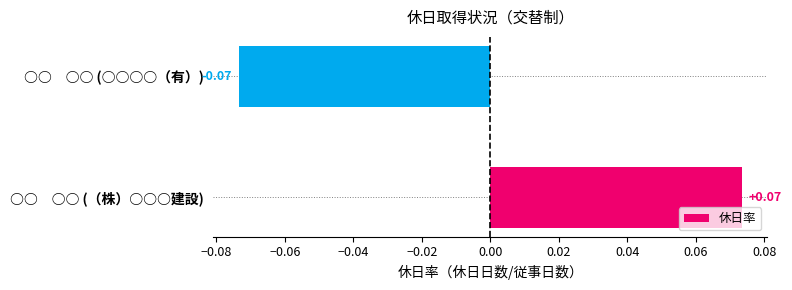

Which label corresponds to the largest value in the chart?

○○　○○ (（株）○○○建設)